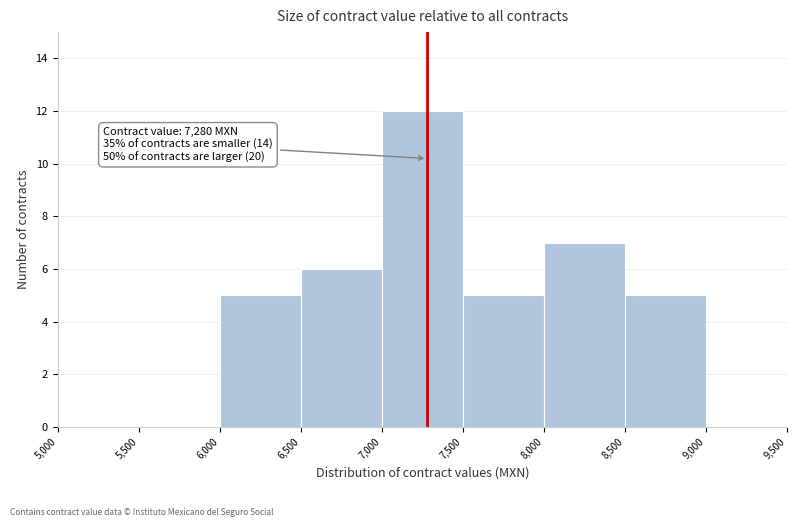

Which range on the x-axis has the tallest bar?

7,000 to 7,500